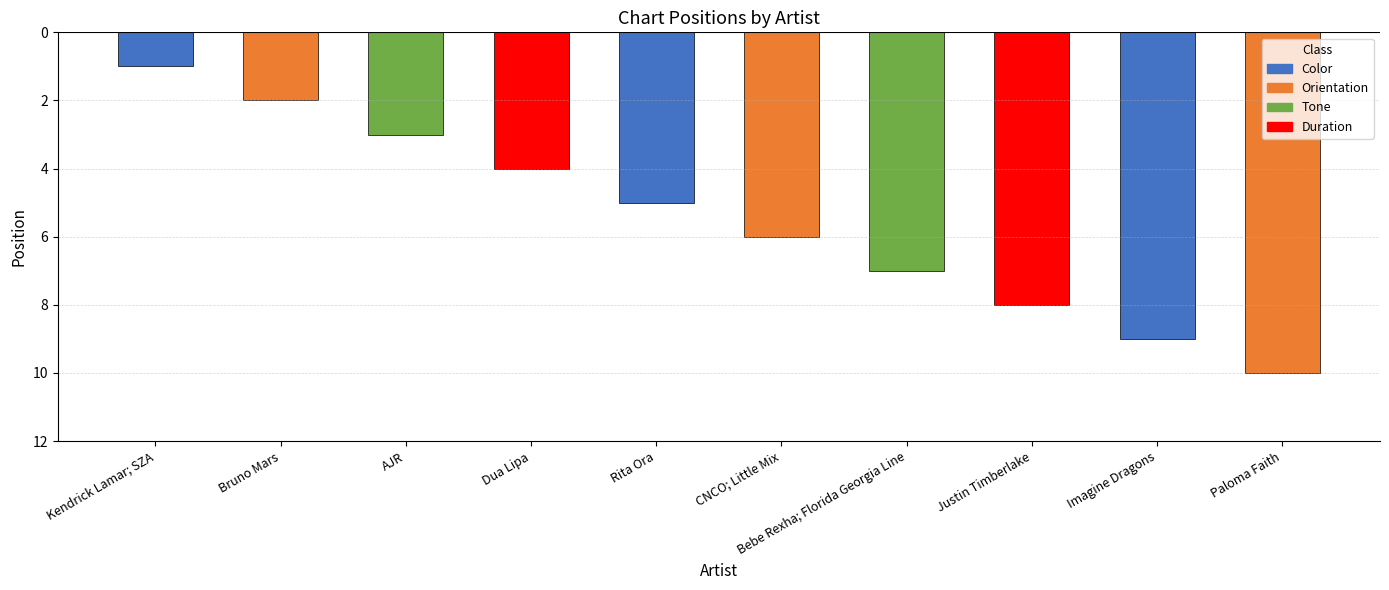

Reading left to right, list all the values displayed in this chart.

1	2	3	4	5	6	7	8	9	10